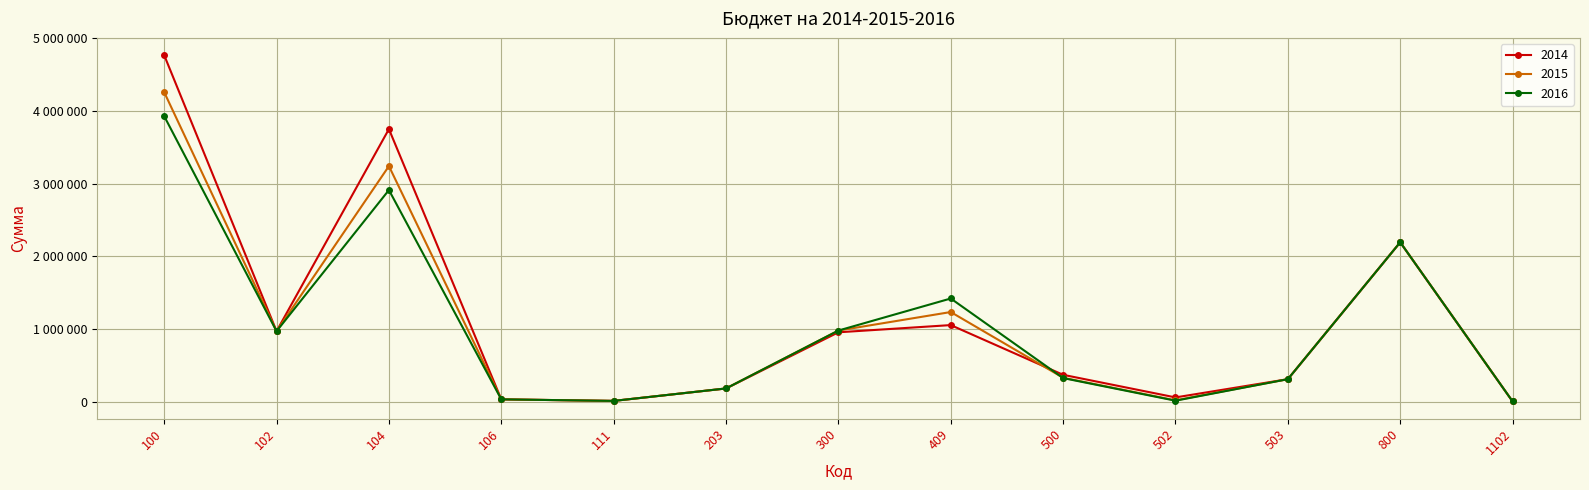

Which series has the largest total across all categories?

2014